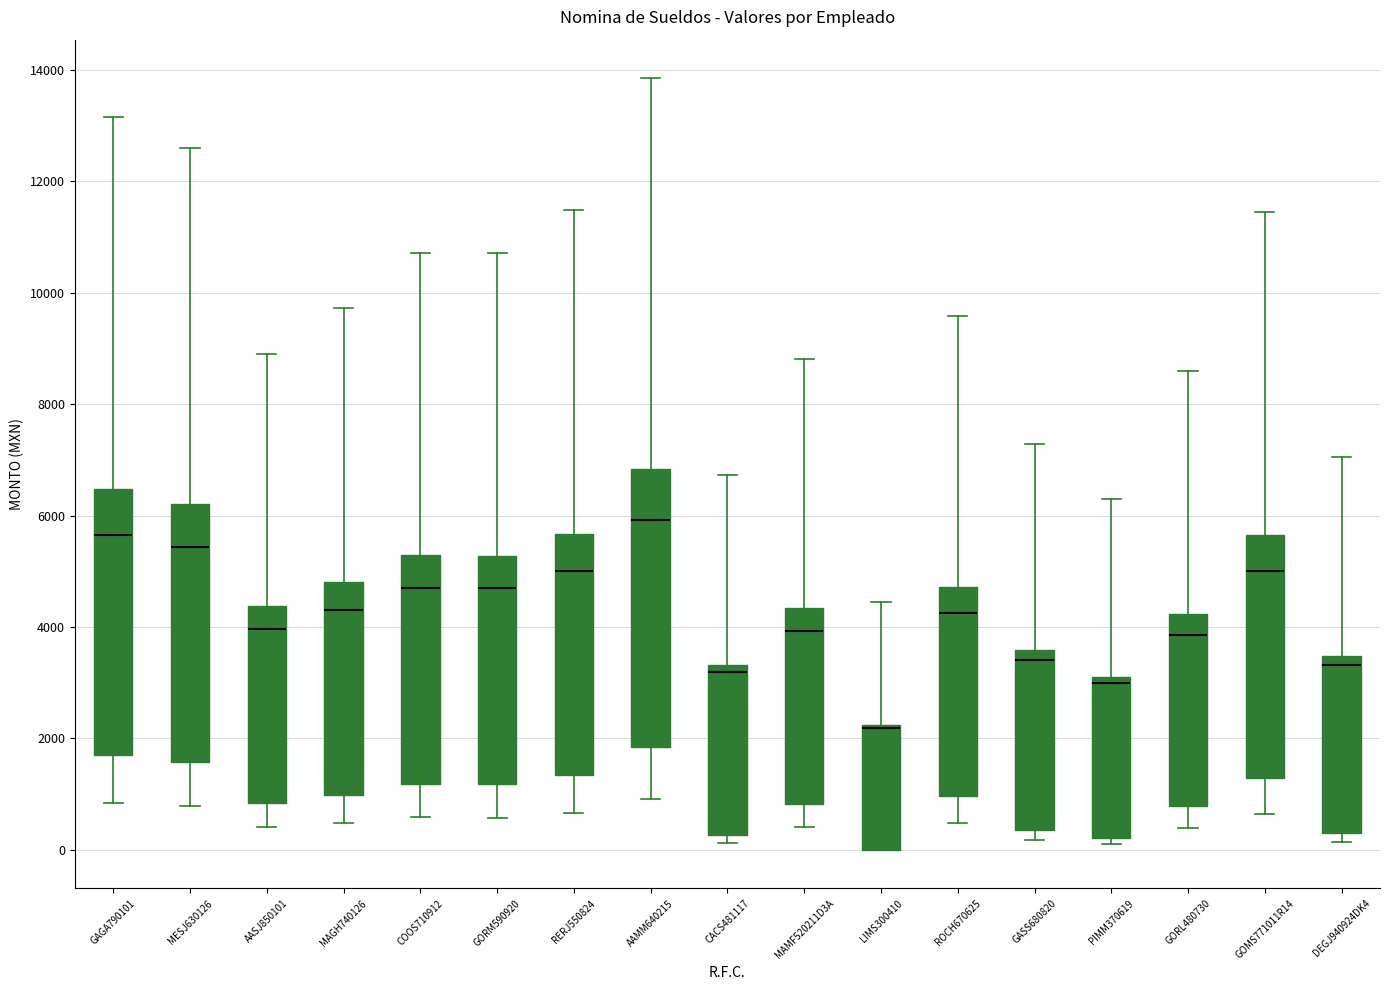

Where does the median line of the box for GORL480730 sit on the y-axis? The values are not printed on the chart, so give them approximately, as read against the axis.

3800